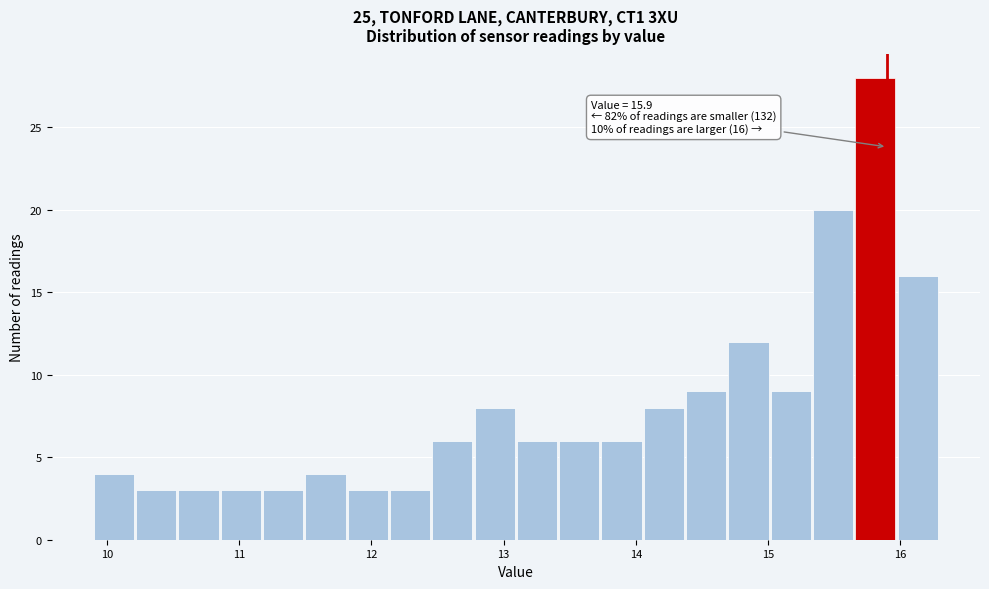

Around what value on the x-axis is the tallest bar? Give the approximate position of its centre, as read against the axis.

15.8